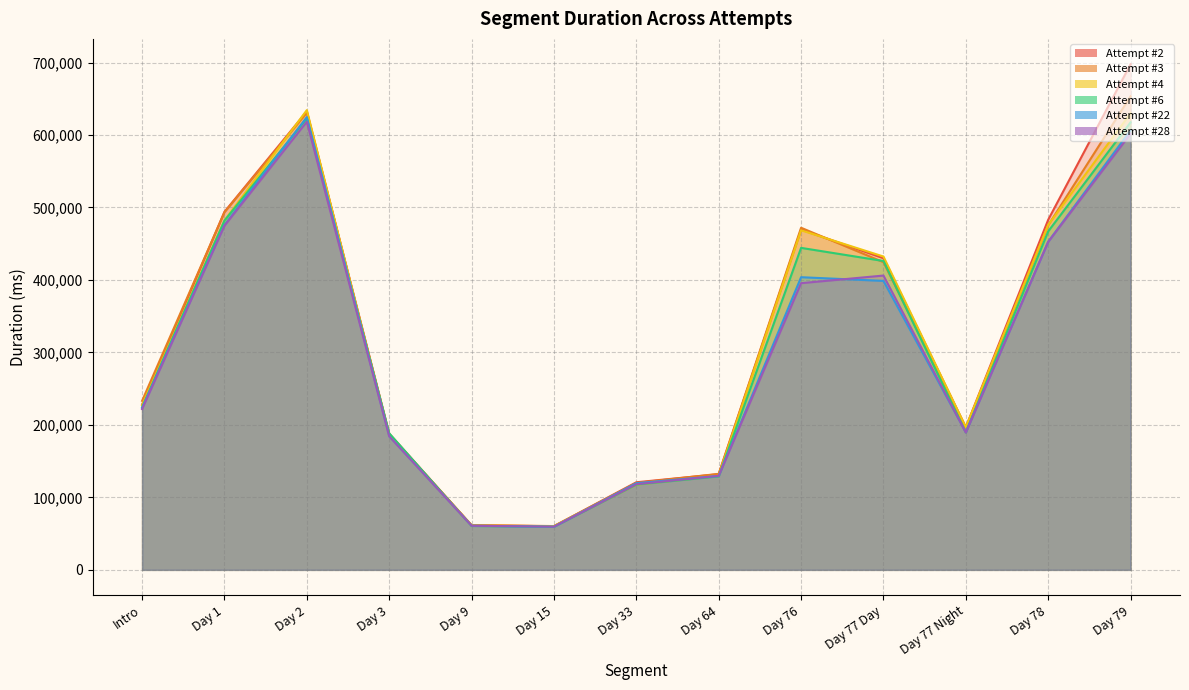

Does the chart display data point markers on the line(s)?

No